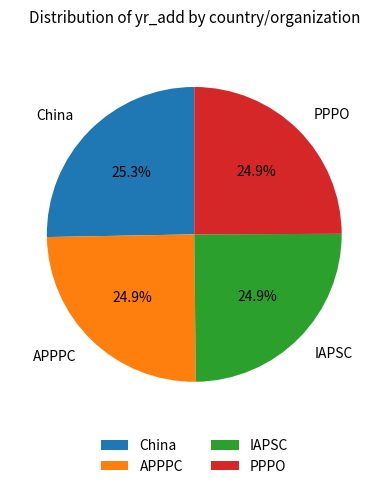

To the nearest percent, what portion does APPPC represent?

25%